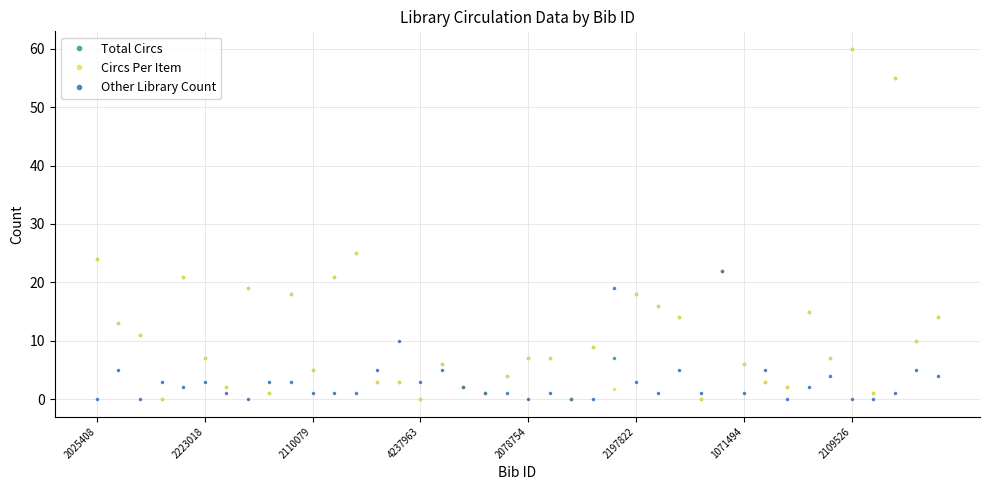

What is the maximum value shown in the chart?

60.0